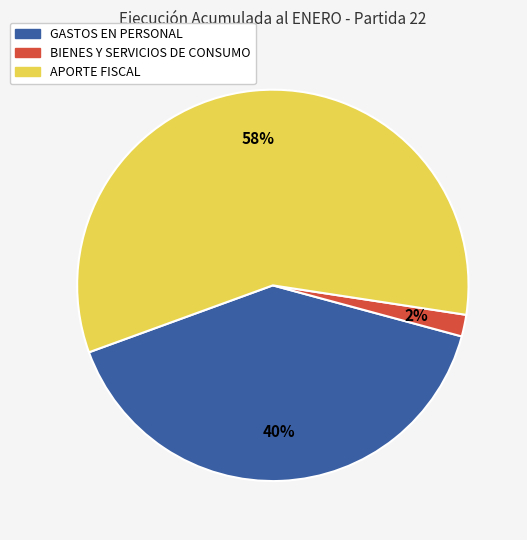

To the nearest percent, what is the combined percentage of APORTE FISCAL and BIENES Y SERVICIOS DE CONSUMO?

60%